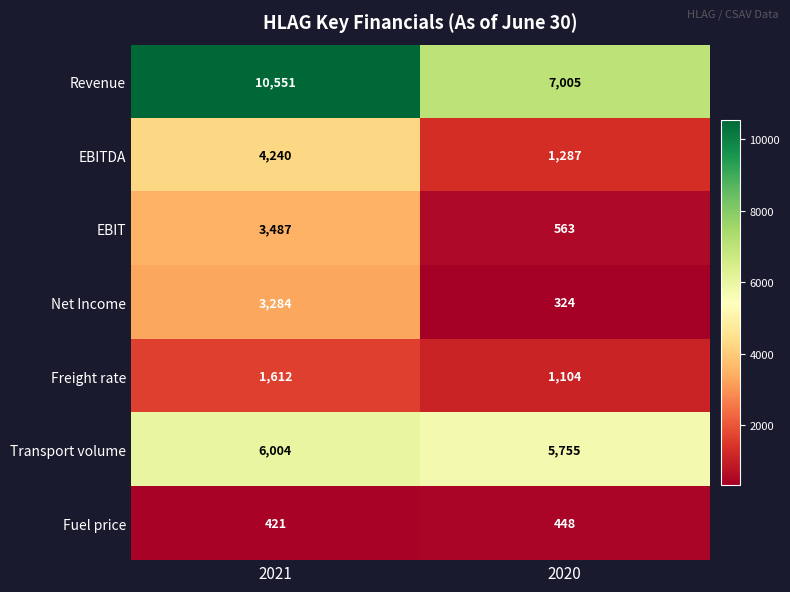

Rank the series at 2020 from highest to lowest value.

Revenue, Transport volume, EBITDA, Freight rate, EBIT, Fuel price, Net Income